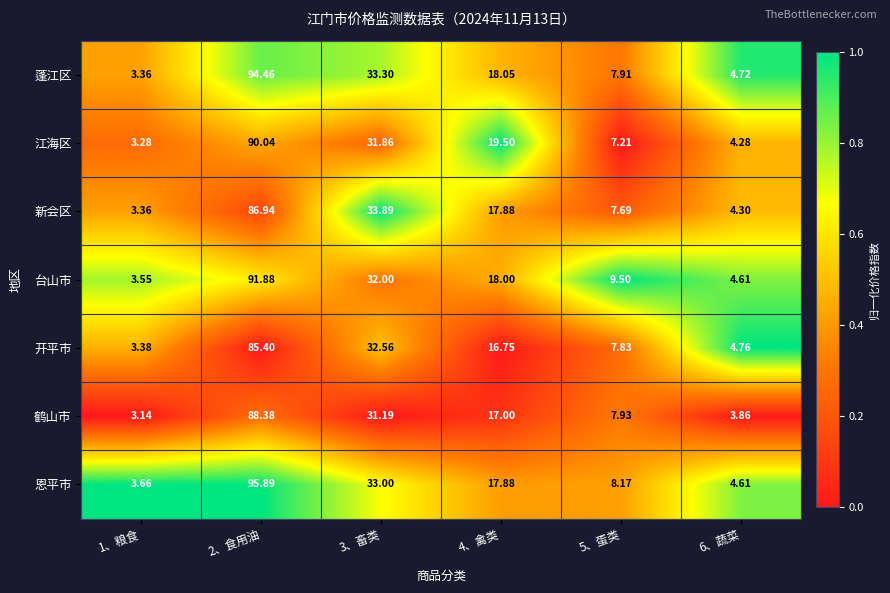

How many data points does each series have?

6